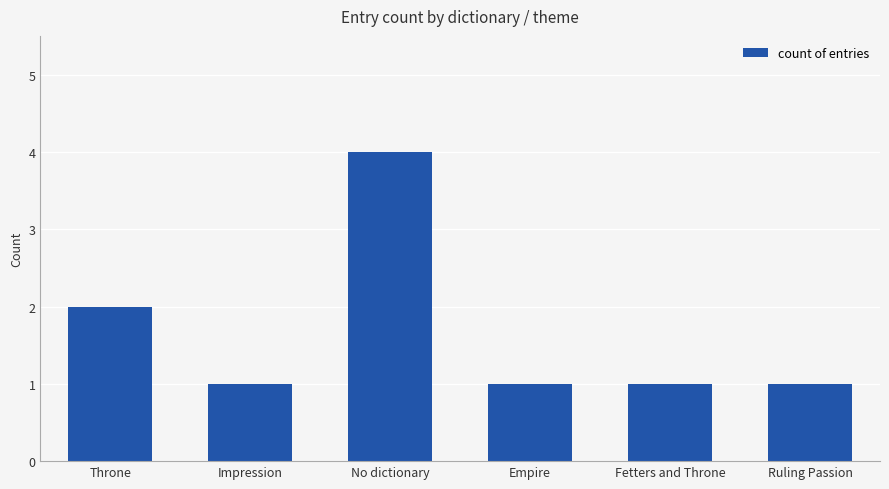

What is the change in value from Impression to No dictionary?

+3